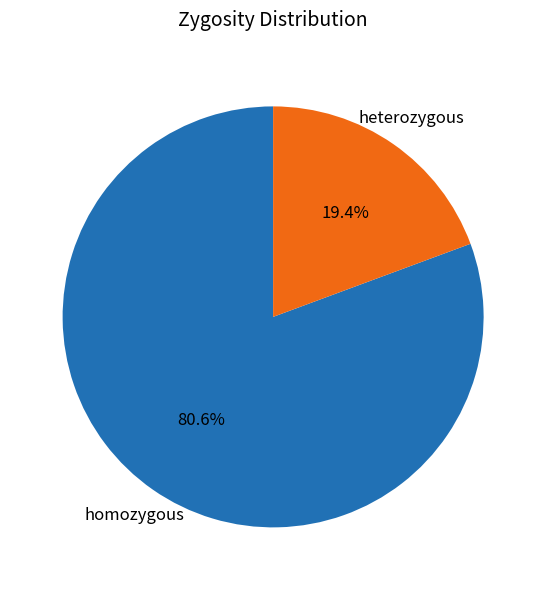

Rank the categories by value from highest to lowest.

homozygous, heterozygous